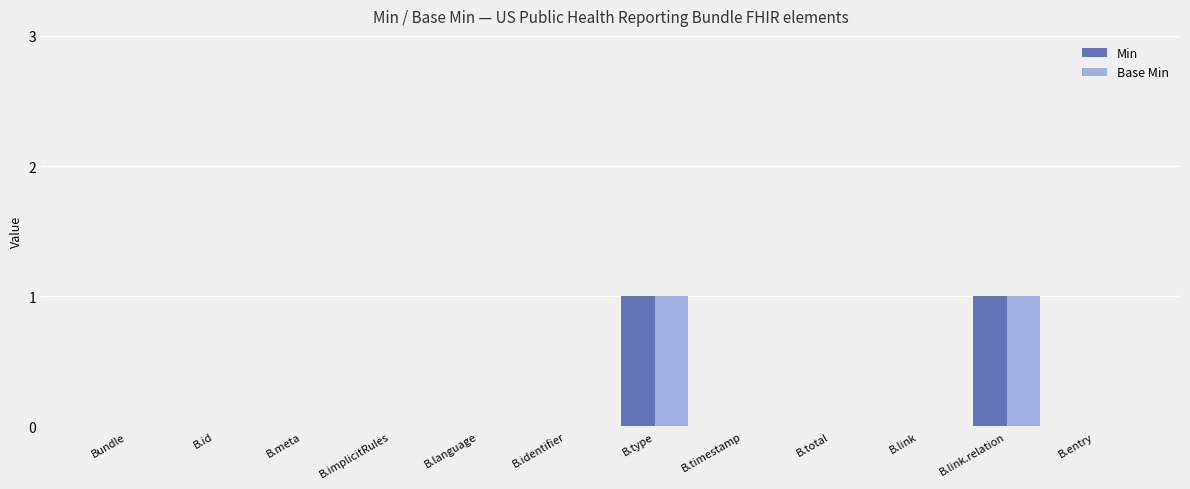

Is it true that Min equals 0 at B.timestamp?

True